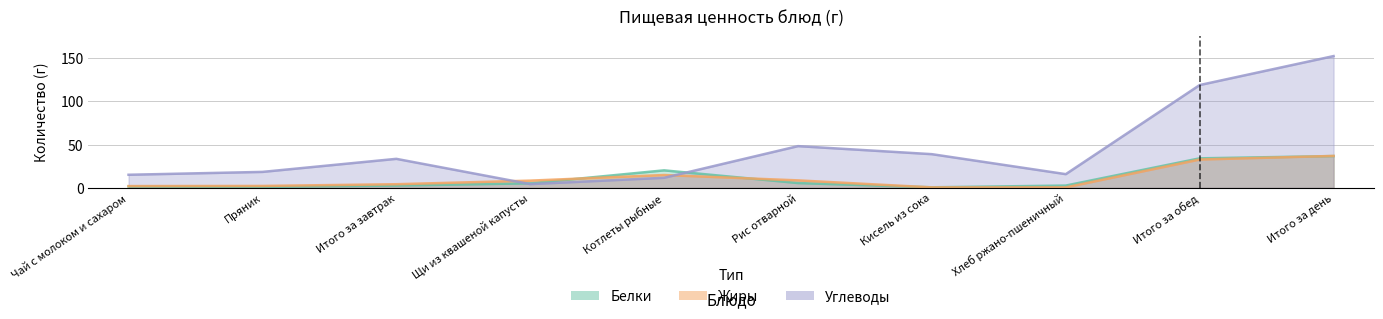

What is the difference between the maximum and minimum values in the Жиры series?

36.4